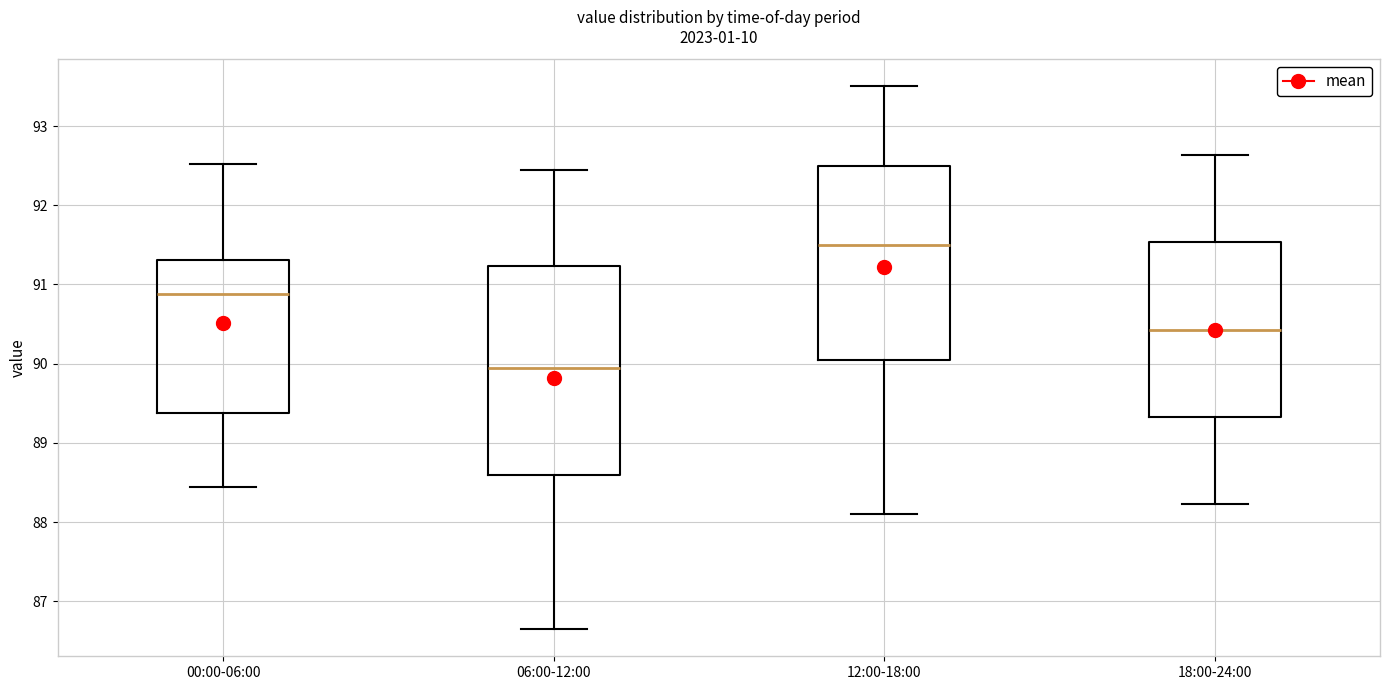

Reading left to right, read every box against the y-axis: the position of its median line, the range the box covers, and the ends of its whiskers. The values are not printed on the chart, so give them approximately, as read against the axis.

00:00-06:00: median 90.9, box 89.4 to 91.3, whiskers 88.5 to 92.5
06:00-12:00: median 89.9, box 88.6 to 91.2, whiskers 86.7 to 92.5
12:00-18:00: median 91.5, box 90.1 to 92.5, whiskers 88.1 to 93.5
18:00-24:00: median 90.4, box 89.3 to 91.5, whiskers 88.2 to 92.6